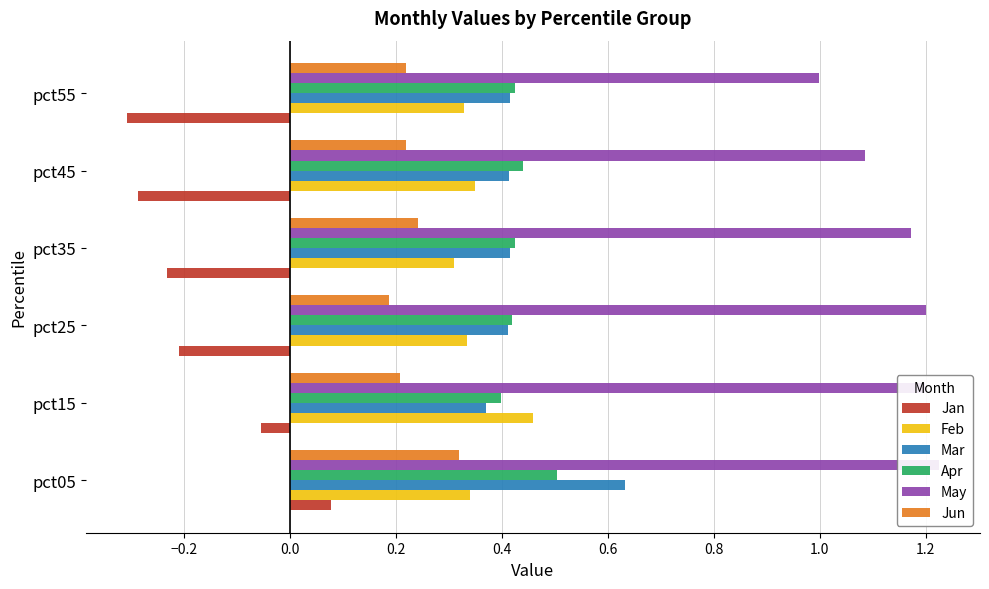

How many negative values does the Jan series have?

5